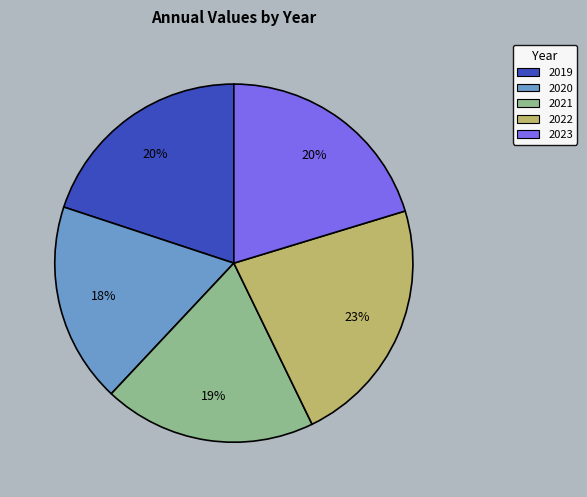

What is the ratio of the value at 2022 to the value at 2019?

1.1